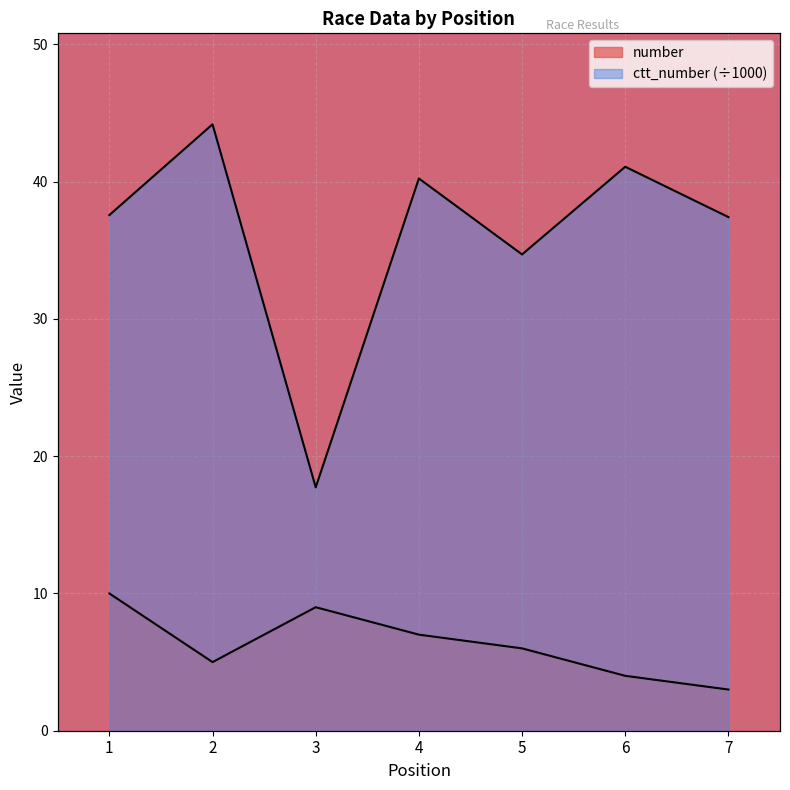

What is the greatest value displayed?

44.2